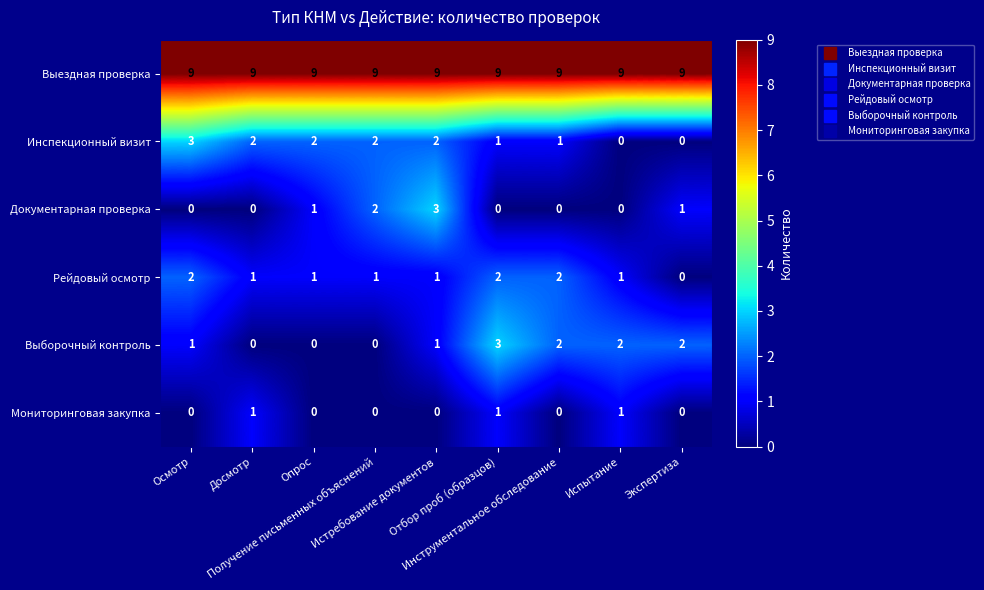

What is the total value across all series at Экспертиза?

12